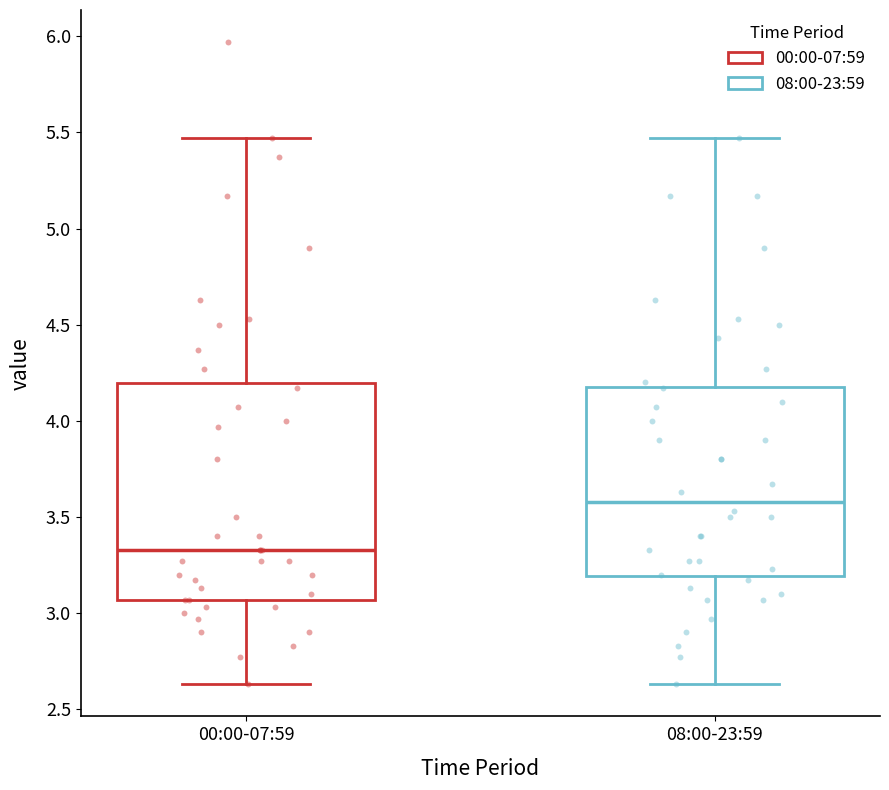

Comparing the boxes themselves (not the whiskers), which one is the tallest?

00:00-07:59